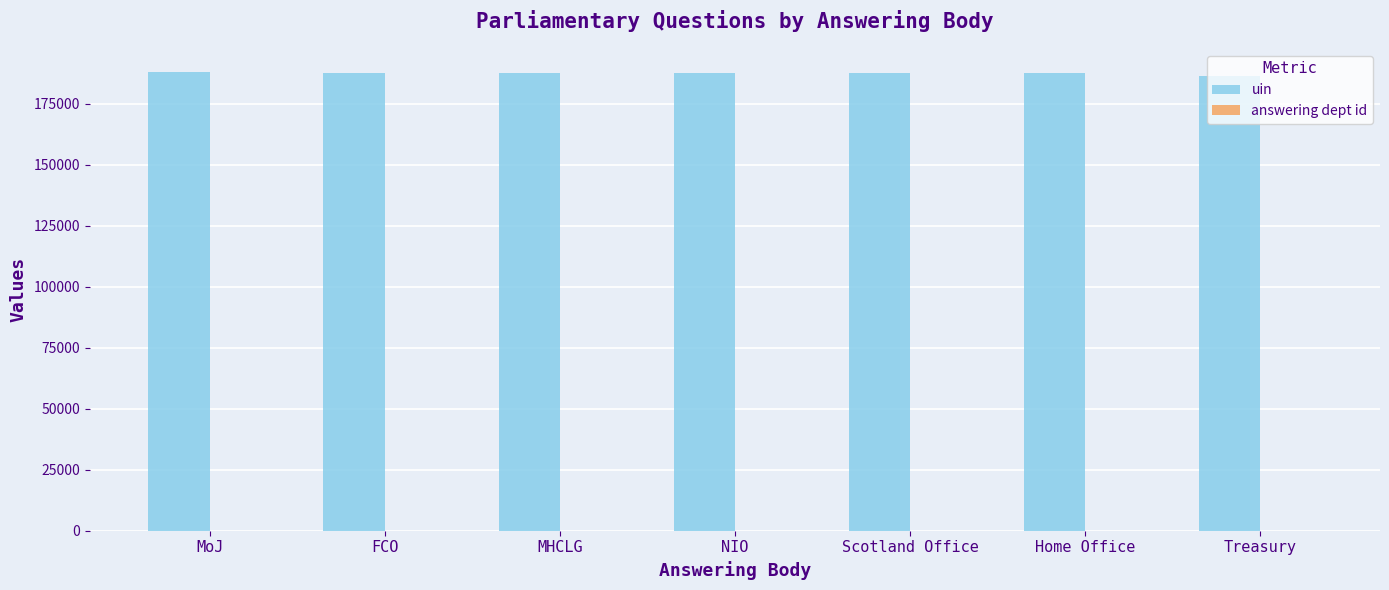

How many groups of bars are there?

7